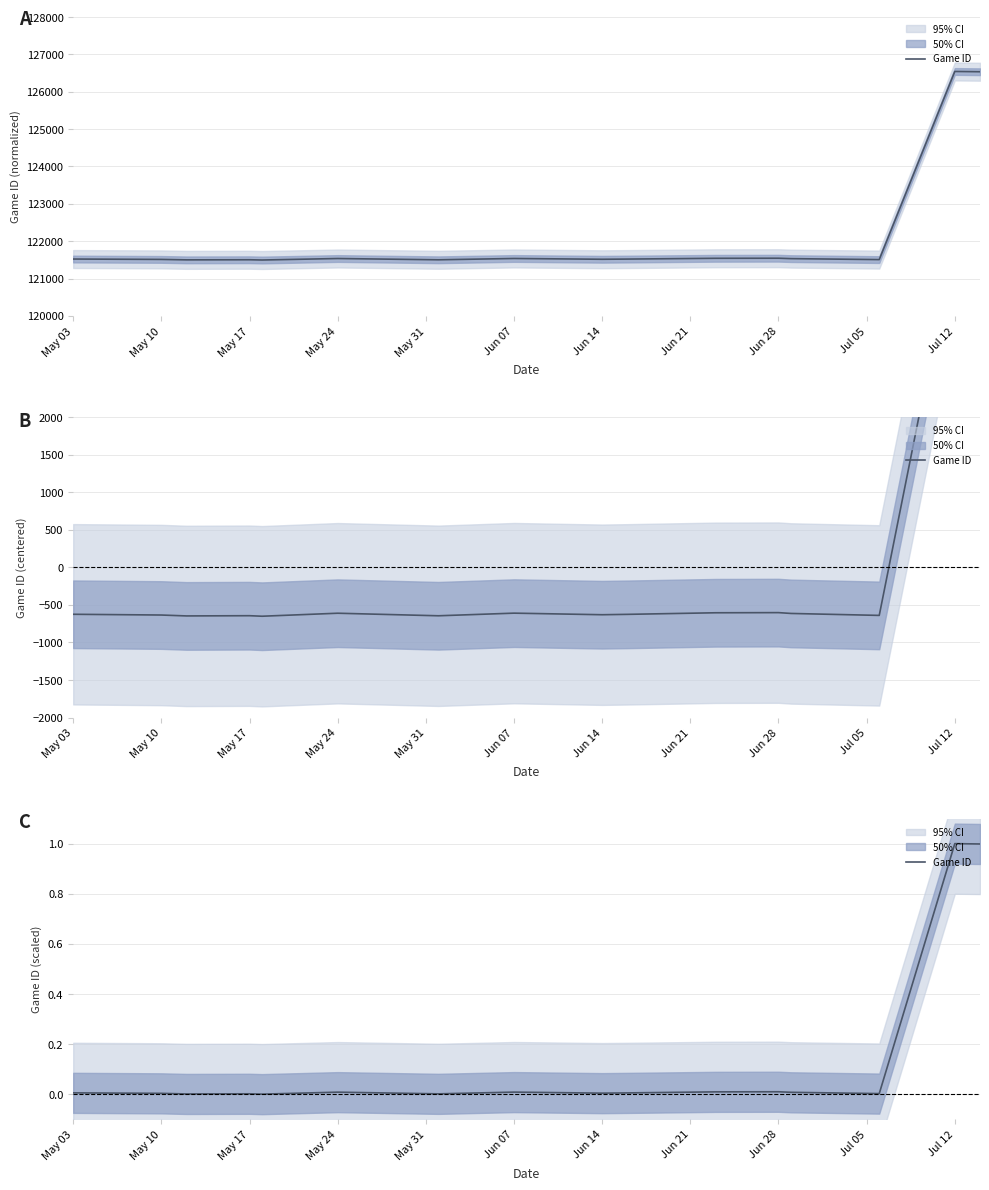

Reading left to right, what are all the values shown in this chart?

0.0	0.0	0.0	0.0	0.0	0.0	0.0	0.0	0.0	0.0	0.0	0.0	0.0	0.0	1.0	1.0